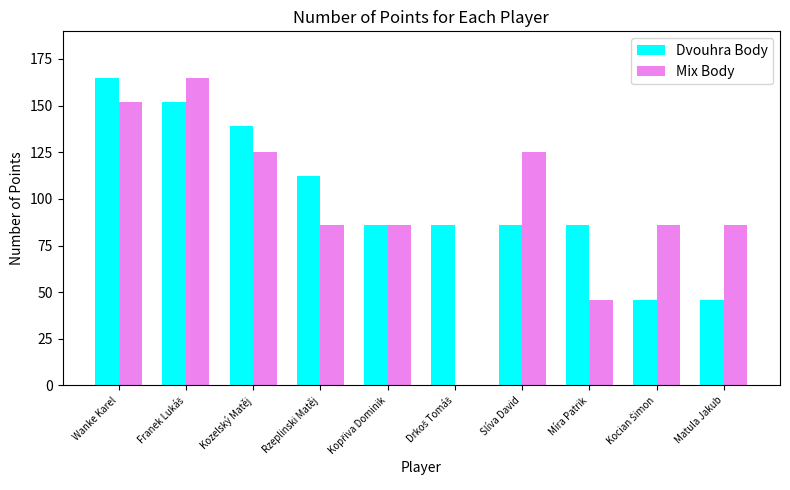

What is the maximum value shown in the chart?

165